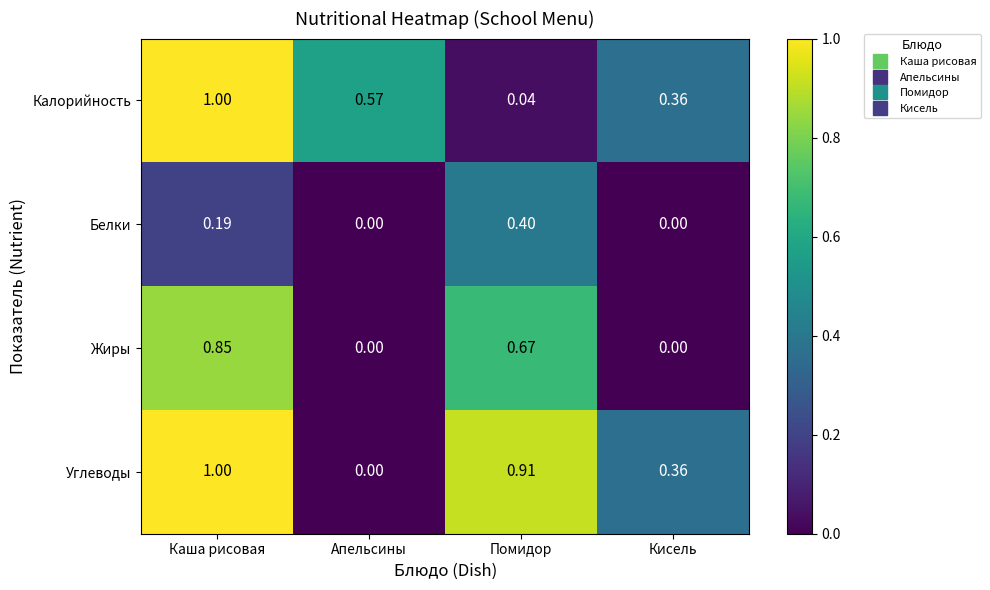

Rank the series by their average value, from lowest to highest.

Белки, Жиры, Калорийность, Углеводы